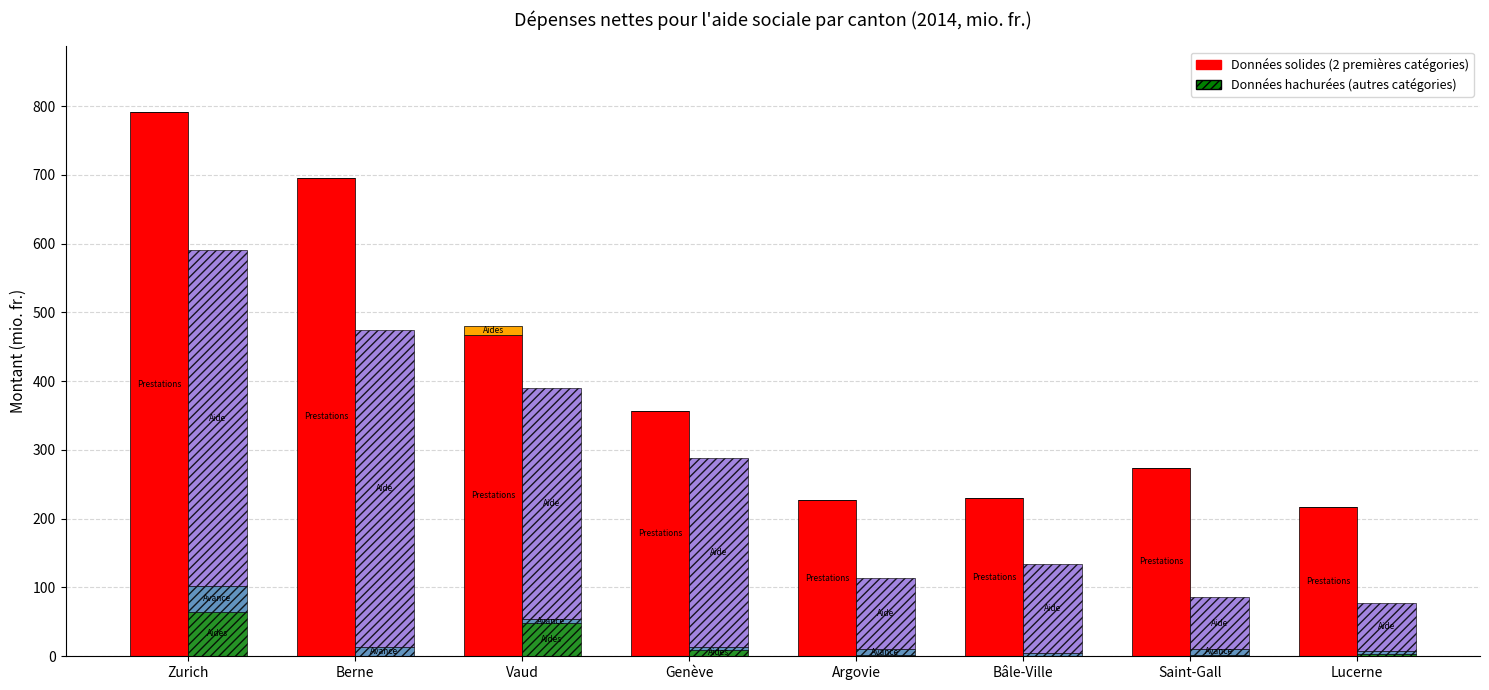

Reading left to right, list all the values displayed in this chart.

Prestations complémentaires AVS: 791.6	695.8	466.6	357.3	227.0	229.6	274.4	217.1
Aides aux chômeurs: 0.0	0.0	13.5	0.0	0.0	0.0	0.0	0.0
Aides à la famille: 65.1	0.0	48.1	9.6	1.6	0.4	2.2	3.5
Avances pensions alim.: 37.5	13.5	5.7	3.1	8.3	4.0	8.9	4.8
Aide sociale stricte: 487.7	460.9	336.9	275.1	103.4	130.1	74.6	69.1